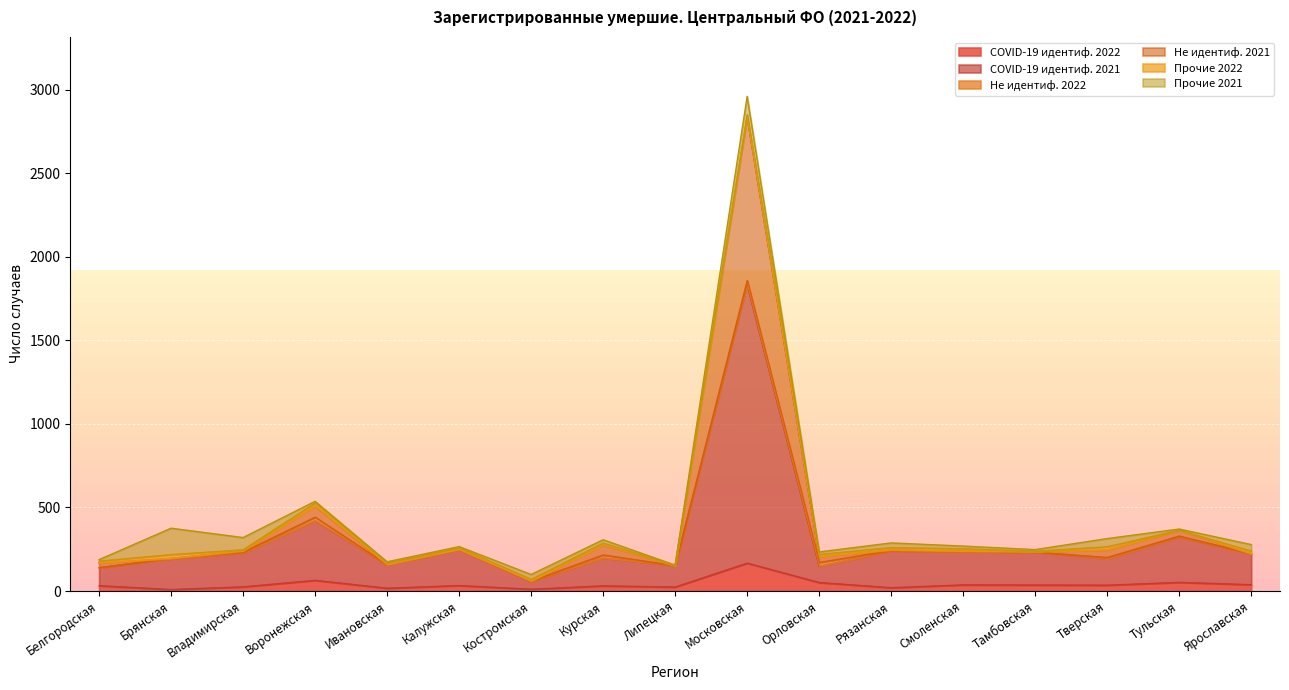

True or false: Не идентиф. 2021 and COVID-19 идентиф. 2021 intersect in this chart.

False